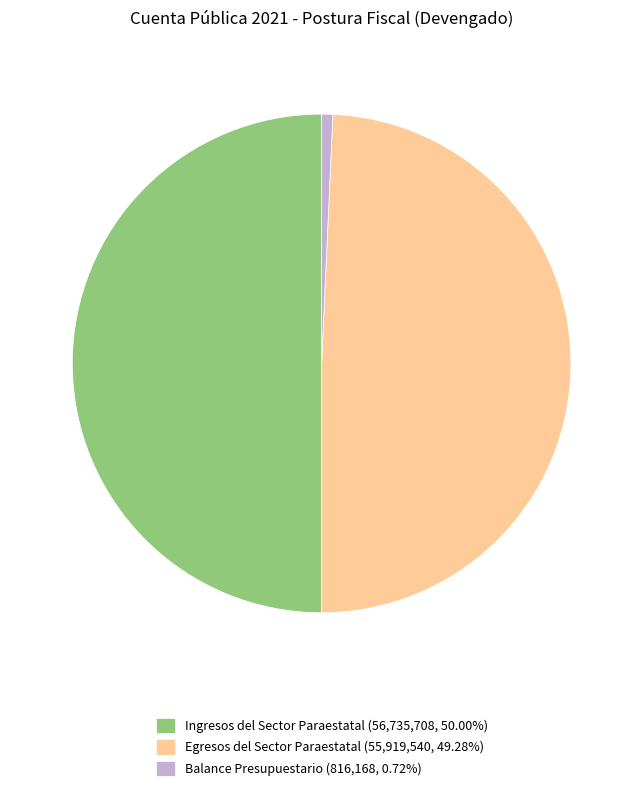

How many segments does this pie chart have?

3